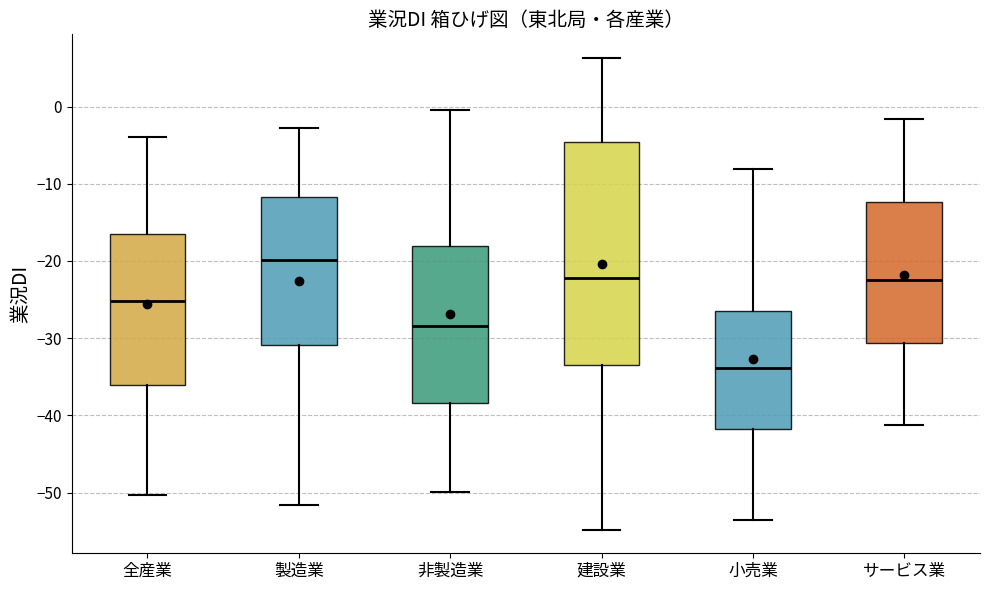

Which box's median line is the lowest?

小売業